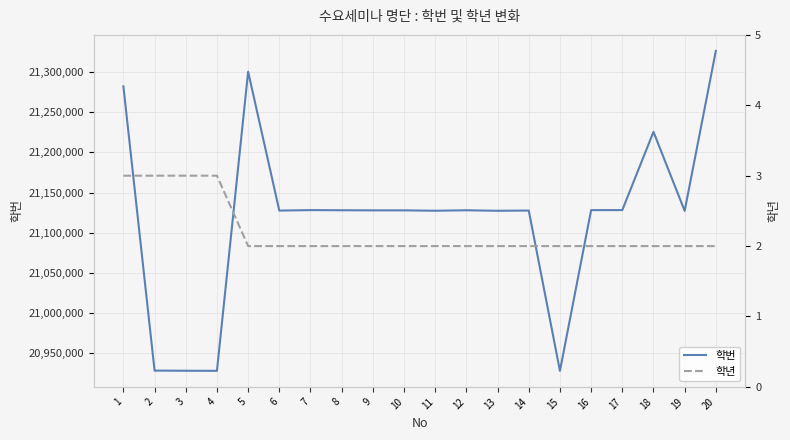

The 학년 series shows 4 at 1. True or false?

False